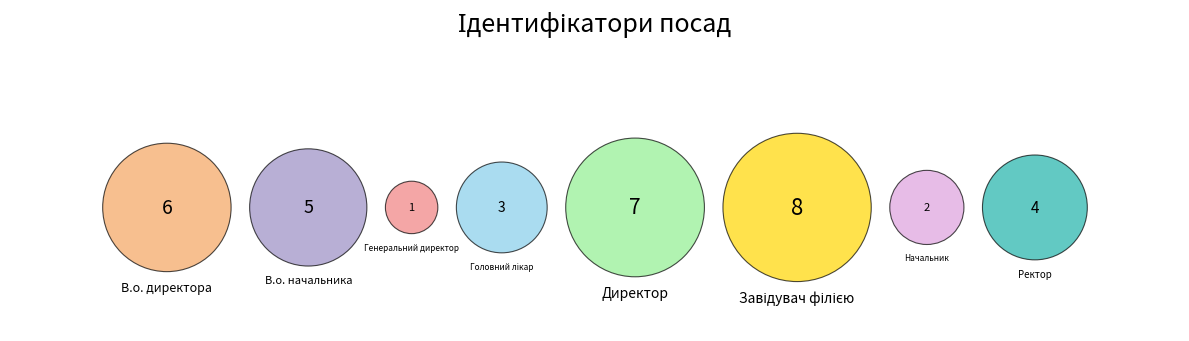

To the nearest percent, what is the average slice percentage?

12%